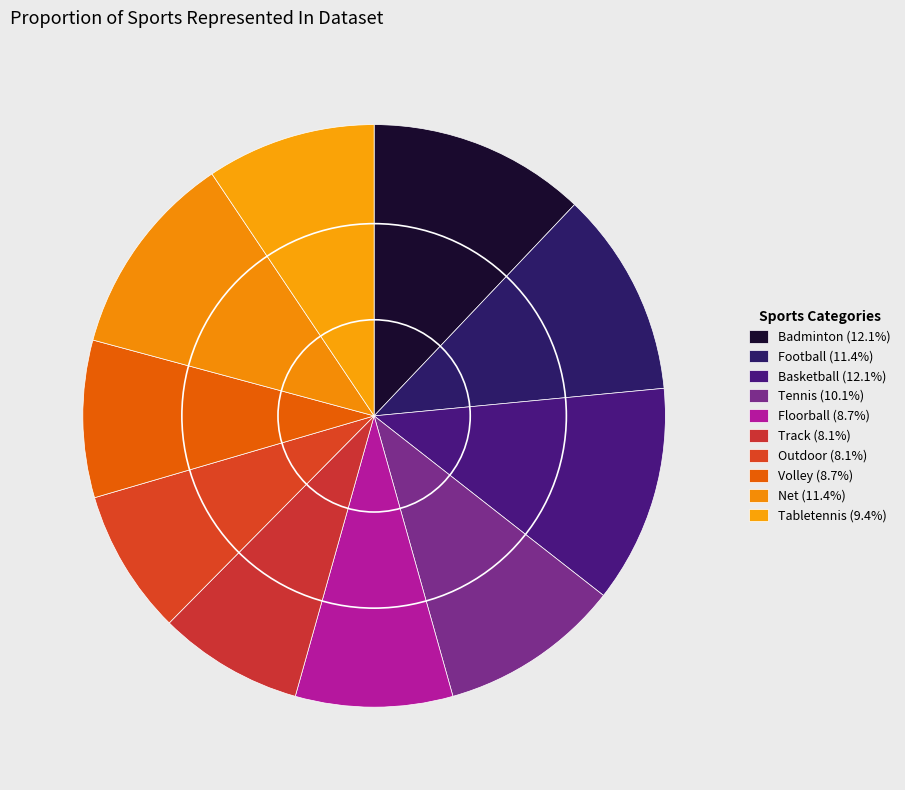

How many slices are in this pie chart?

10